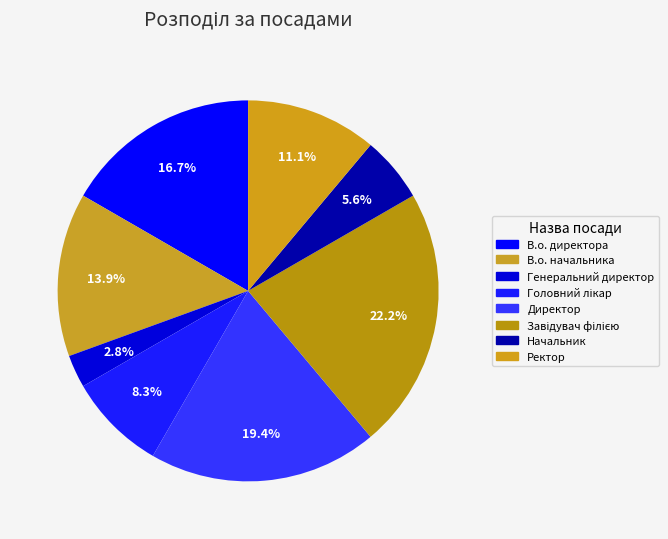

Does Начальник represent more than half of the total?

No